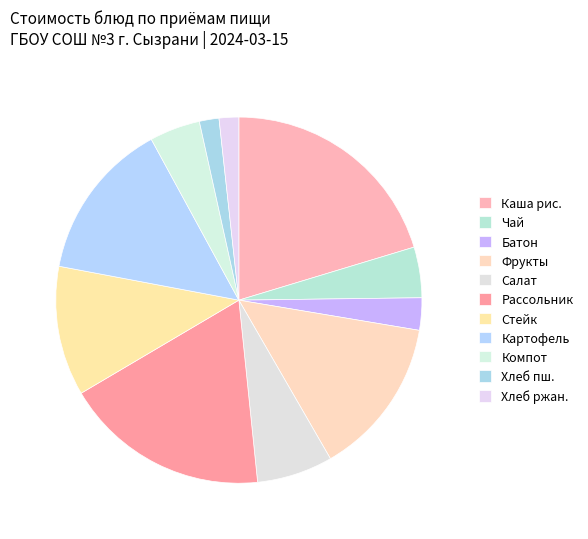

Count the number of slices in the pie.

11